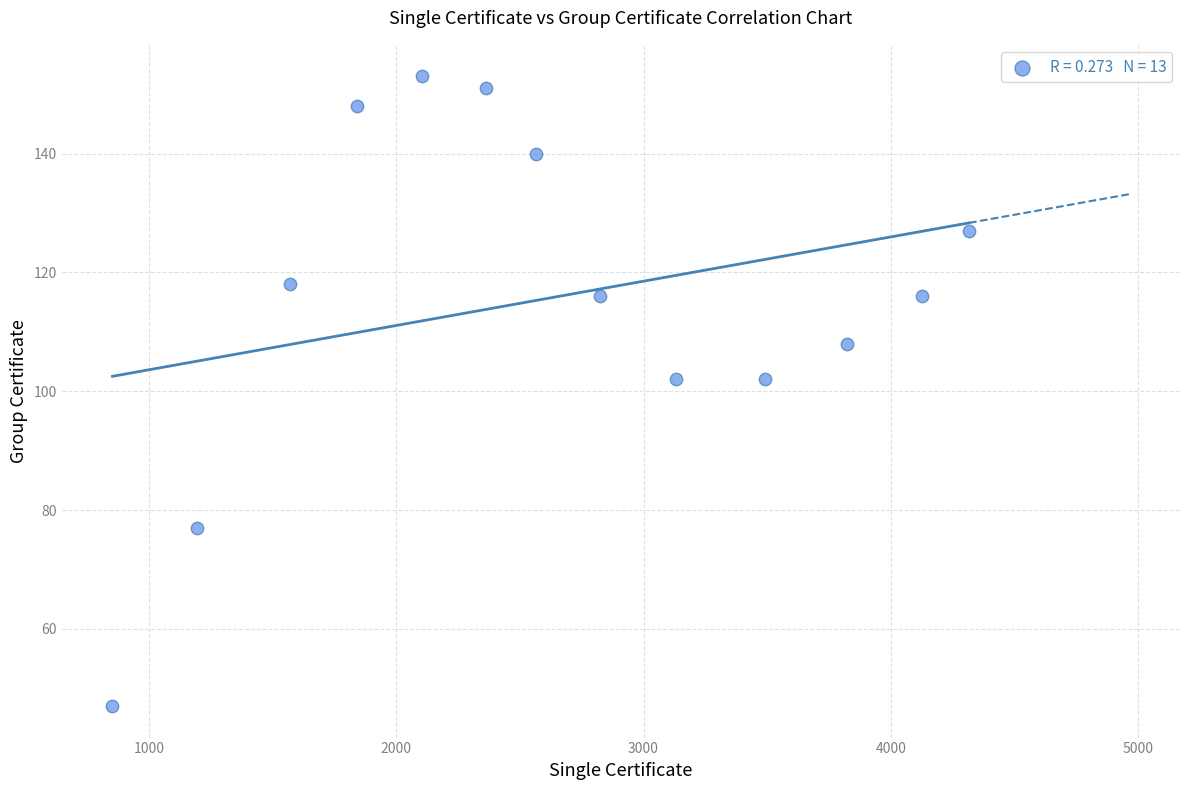

What is the range of Y values (max minus min)?

106